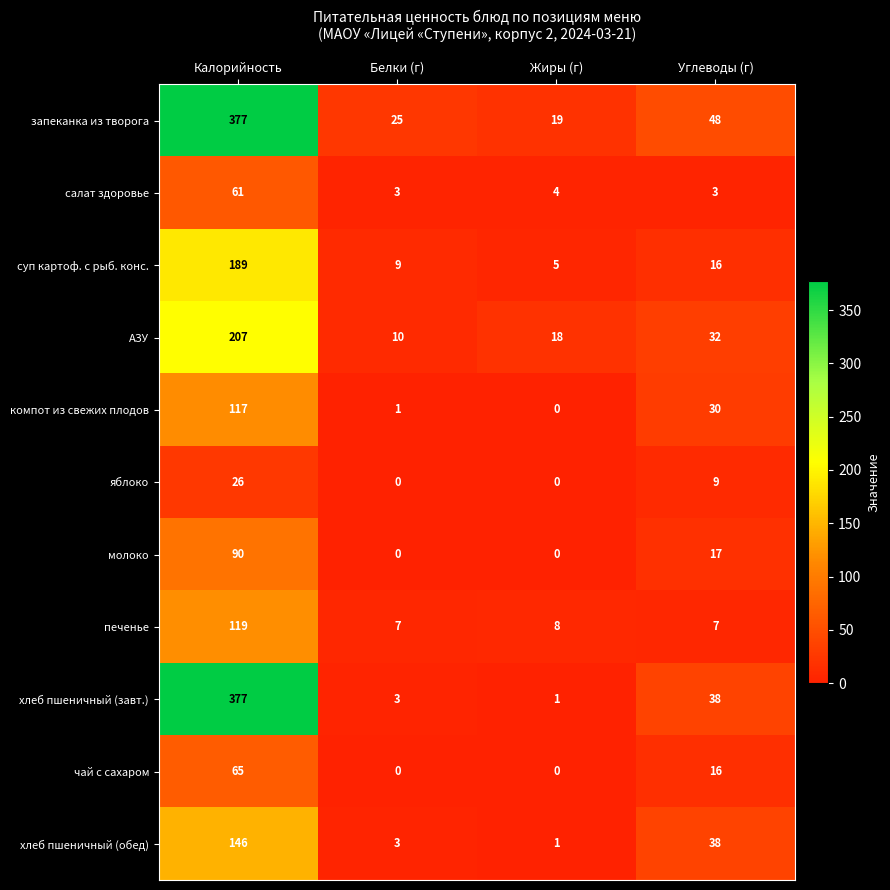

At which category is the sum across all series the highest?

Калорийность